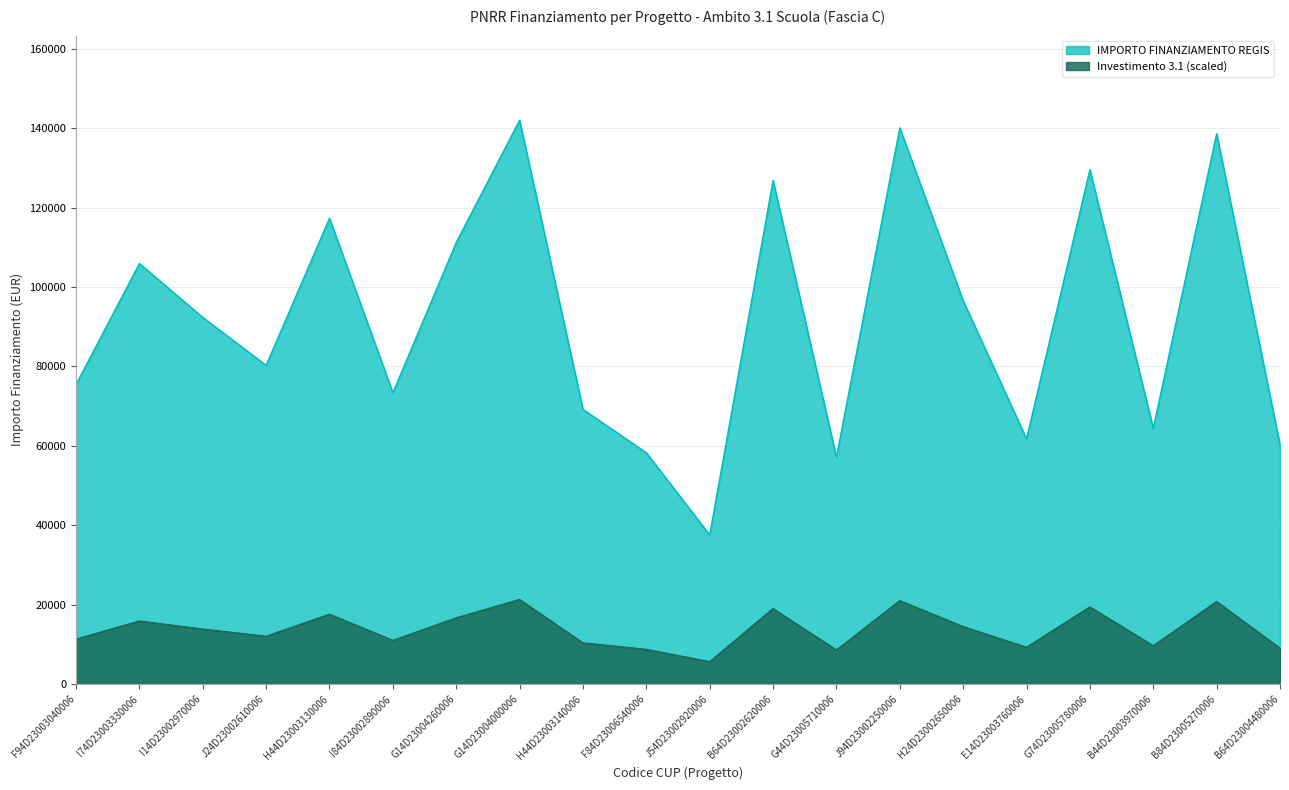

What is the change in value from J94D23002250006 to G74D23005780006?

-10553.4